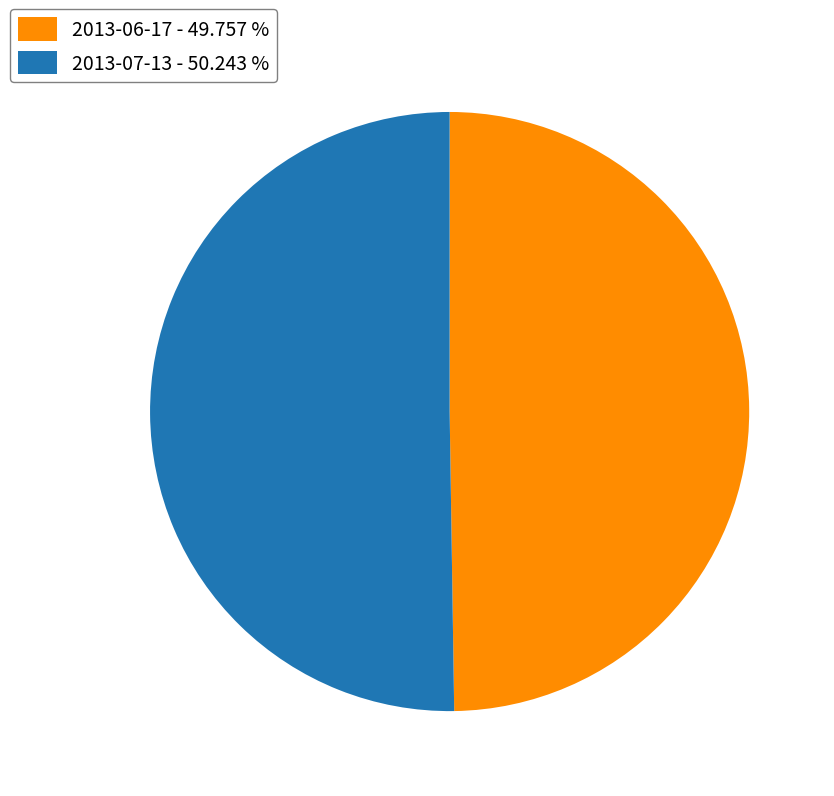

Combined, do 2013-07-13 - 50.243 % and 2013-06-17 - 49.757 % account for over 50%?

Yes